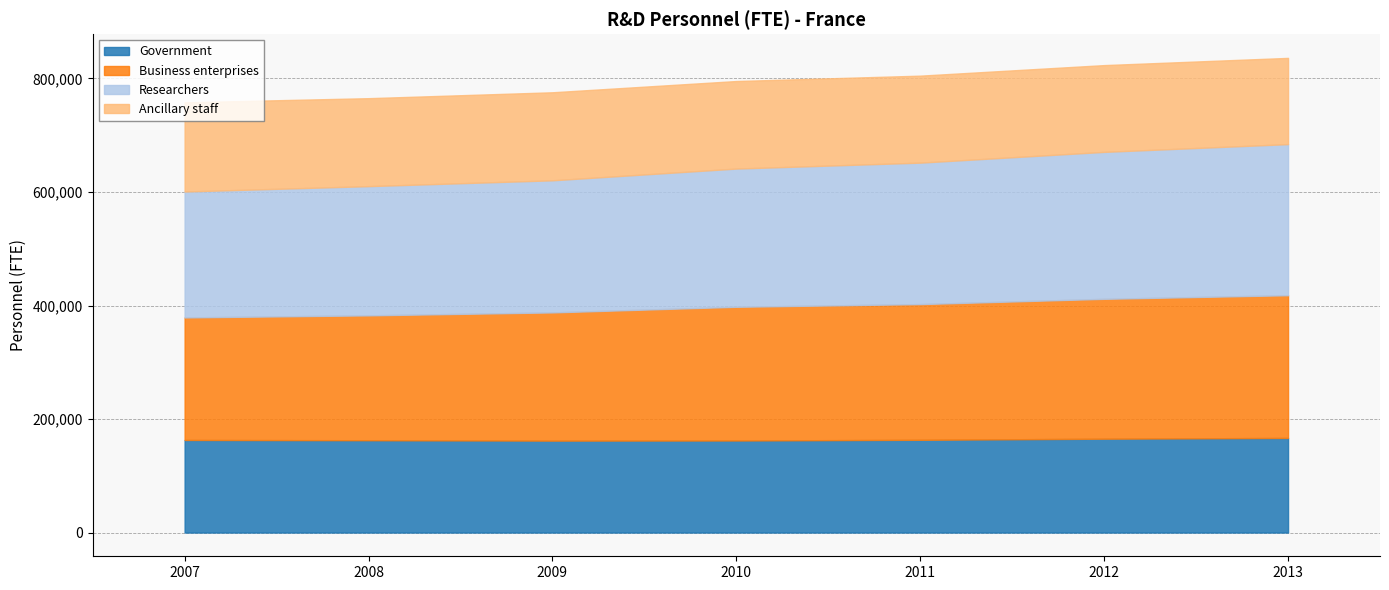

At 2007, list the series in order from largest to smallest.

Researchers, Business enterprises, Government, Ancillary staff